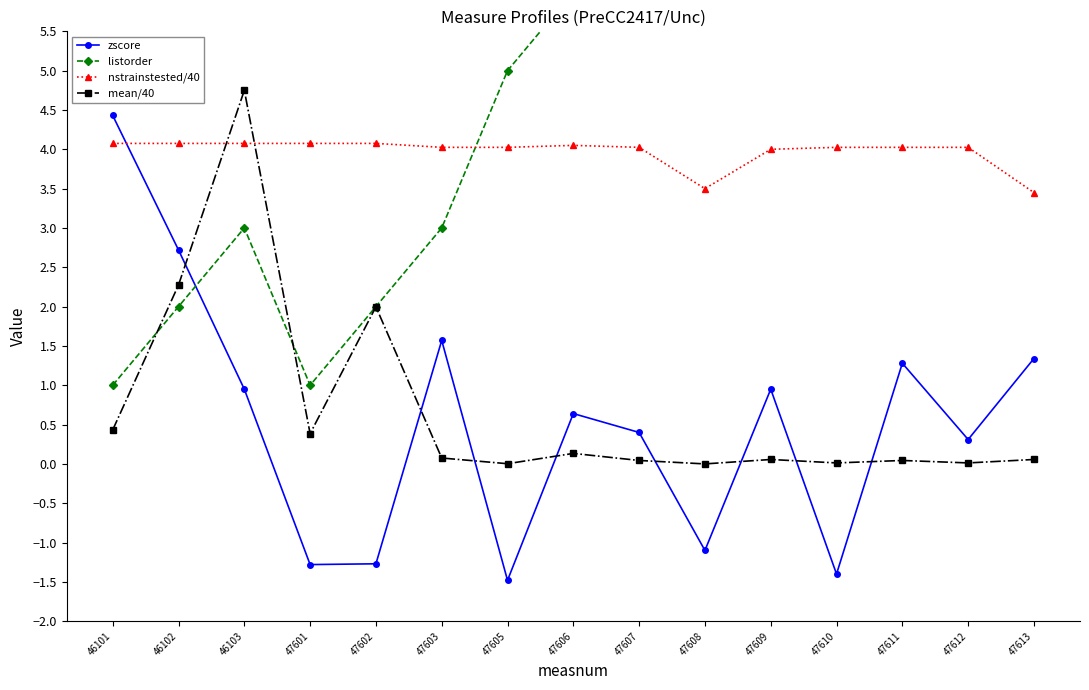

What are all the series names shown in the legend?

zscore, listorder, nstrainstested/40, mean/40